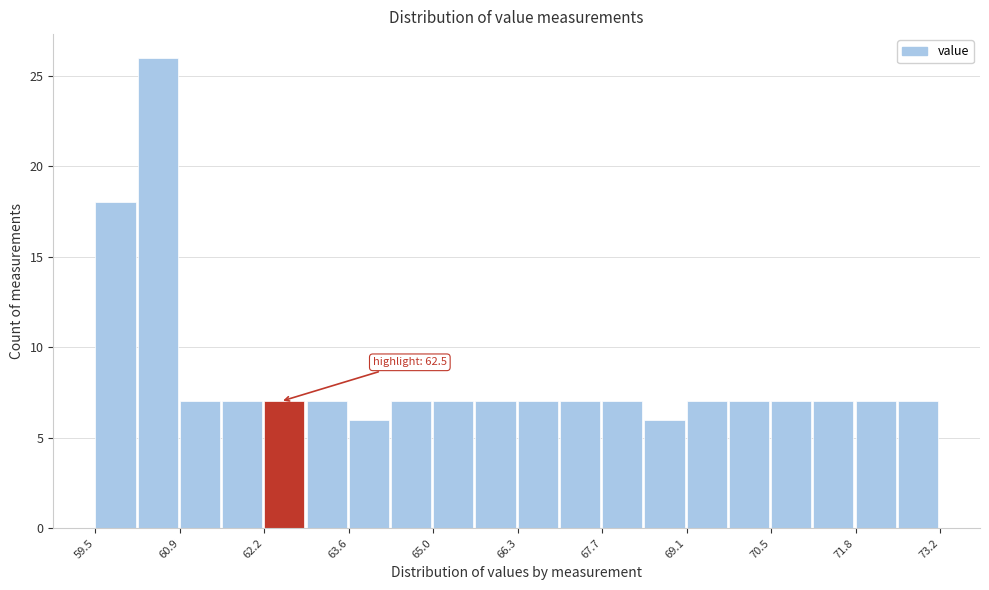

Around what value on the x-axis is the tallest bar? Give the approximate position of its centre, as read against the axis.

60.6